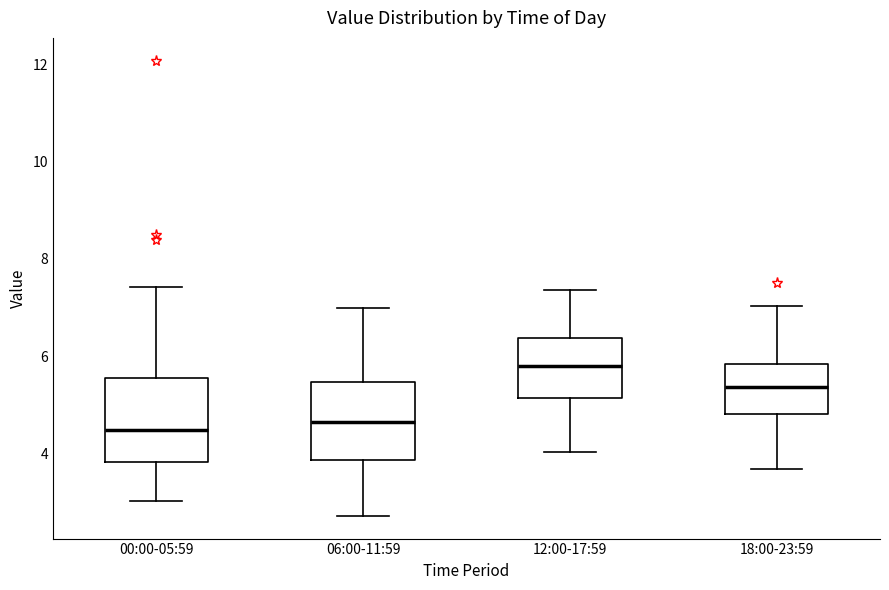

Which box has the highest median line?

12:00-17:59